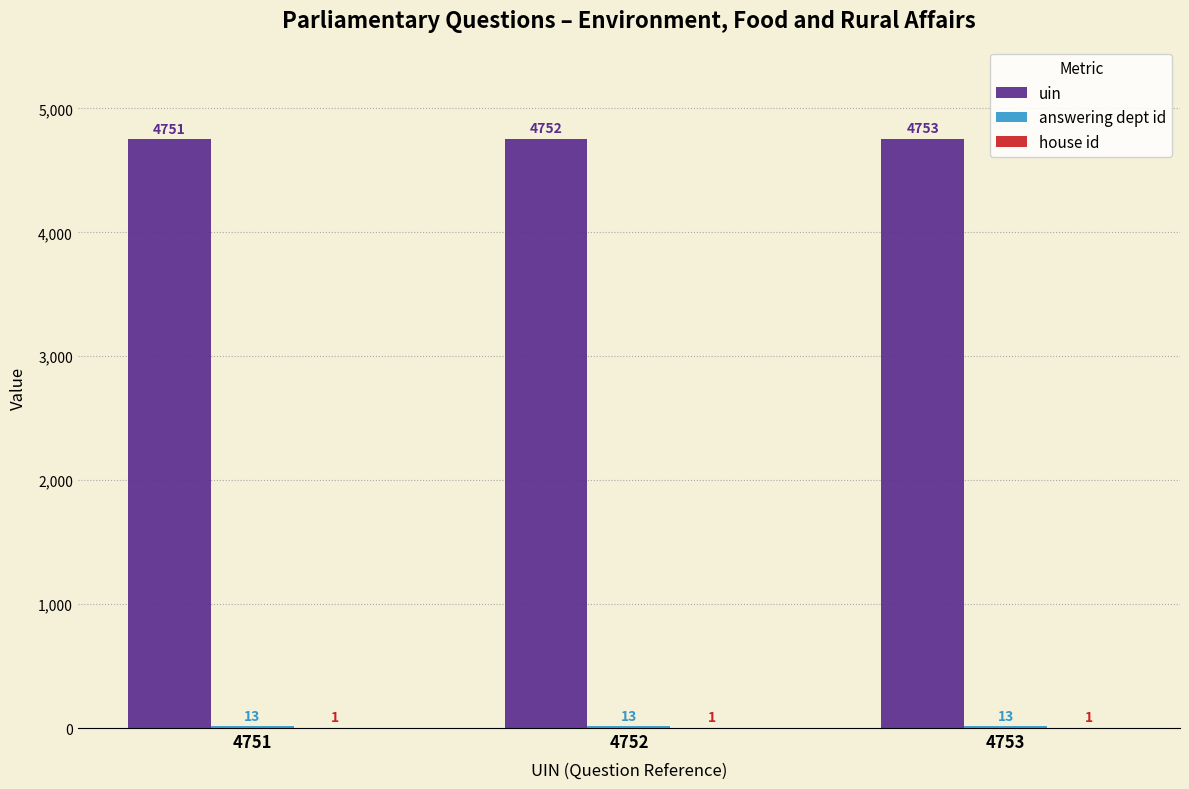

Which series changed the most between 4751 and 4753?

uin